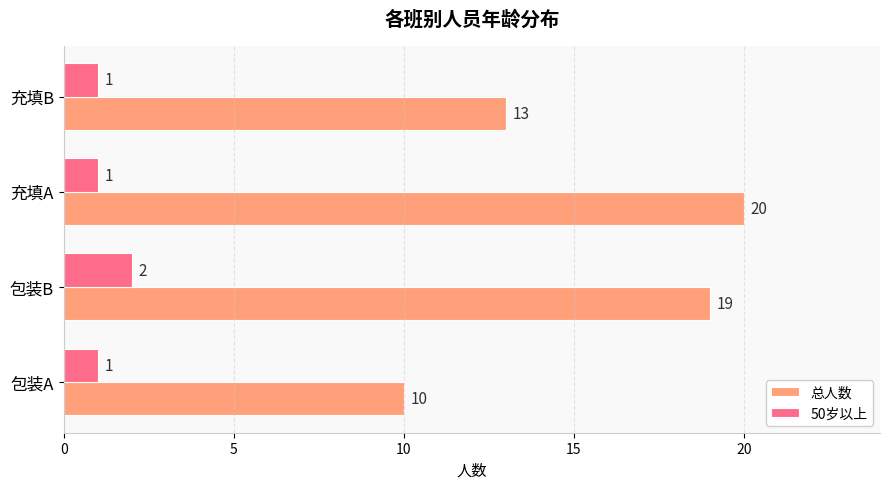

Where is 总人数 nearest to the value 15?

充填B